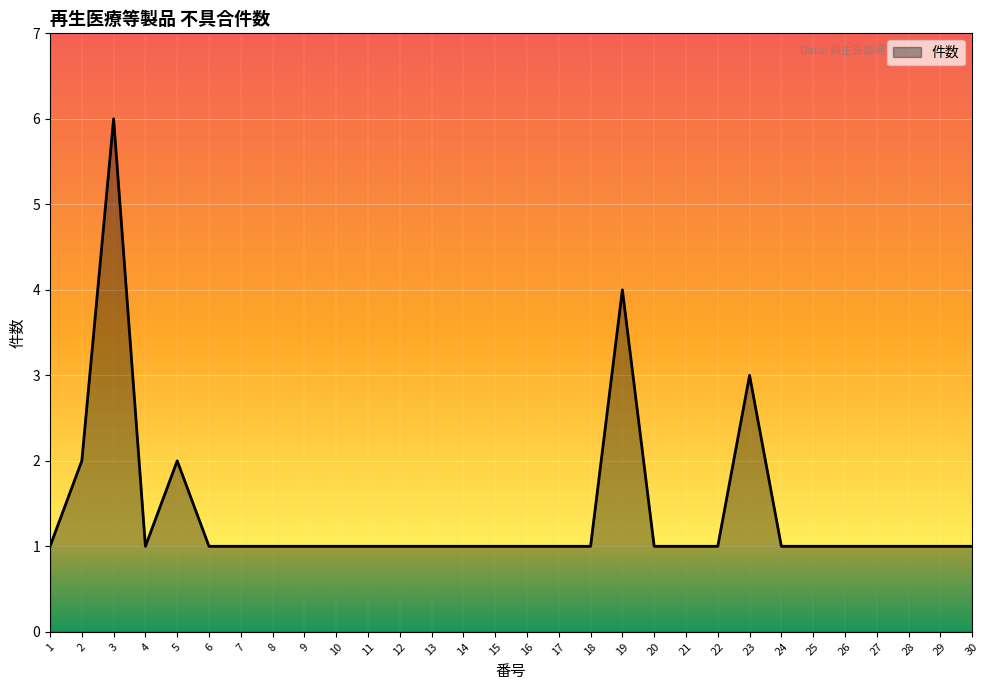

What is the difference between the maximum and minimum values?

5